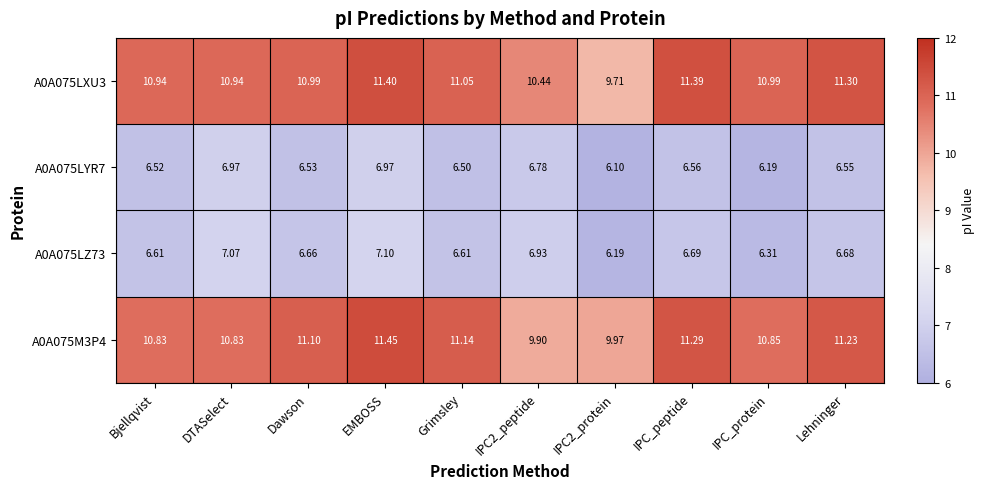

Which category has the highest value in the A0A075LZ73 series?

EMBOSS